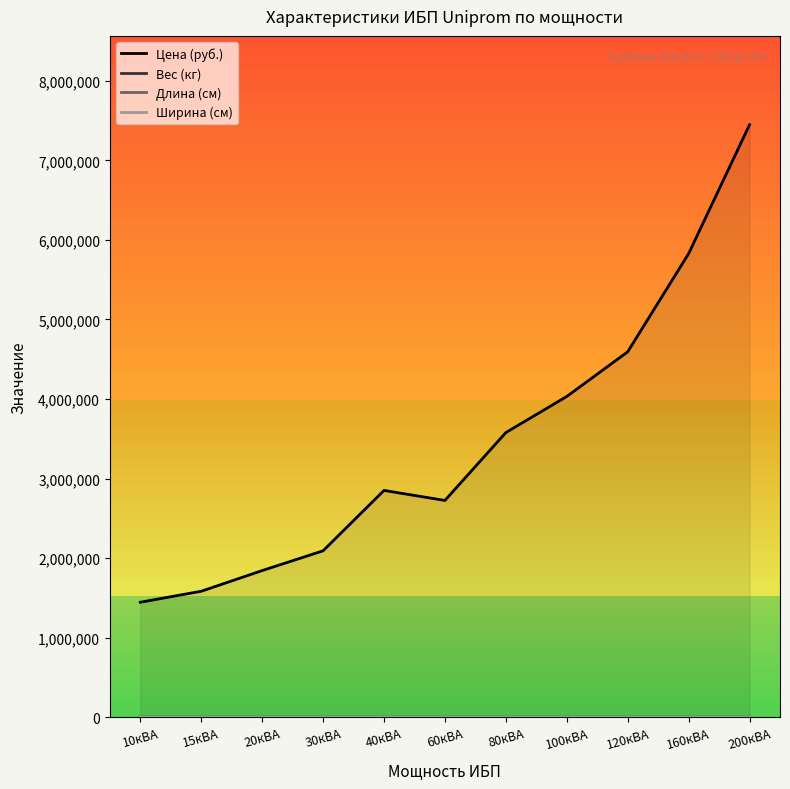

At 80кВА, list the series in order from smallest to largest.

Длина (см), Ширина (см), Вес (кг), Цена (руб.)